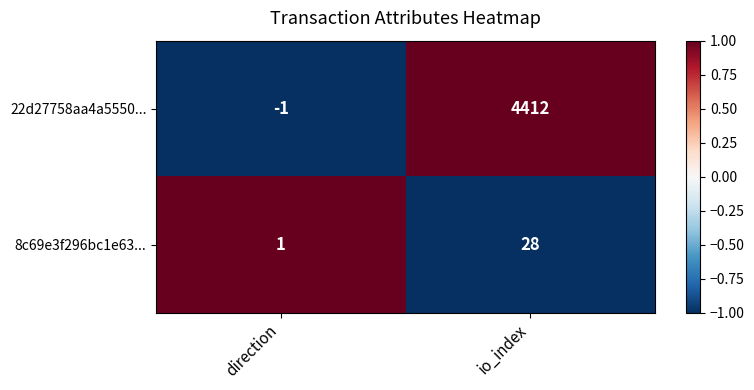

Is it true that 22d27758aa4a5550... equals 1366 at io_index?

False